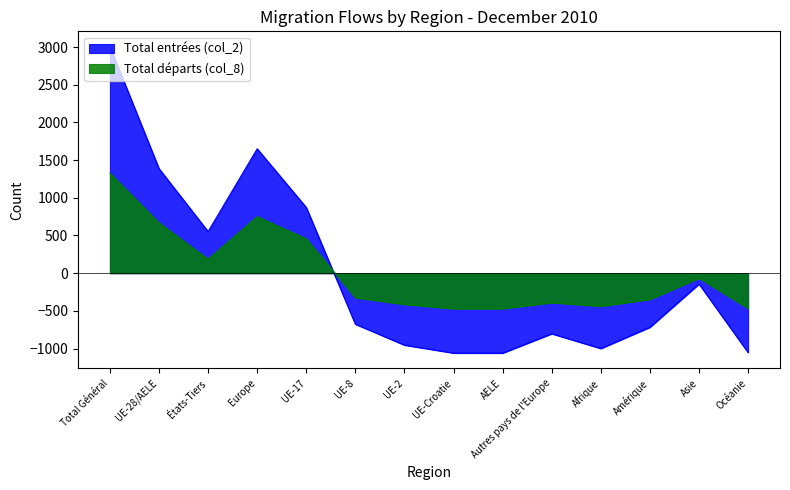

Which series has the largest total across all categories?

Total départs (col_8)